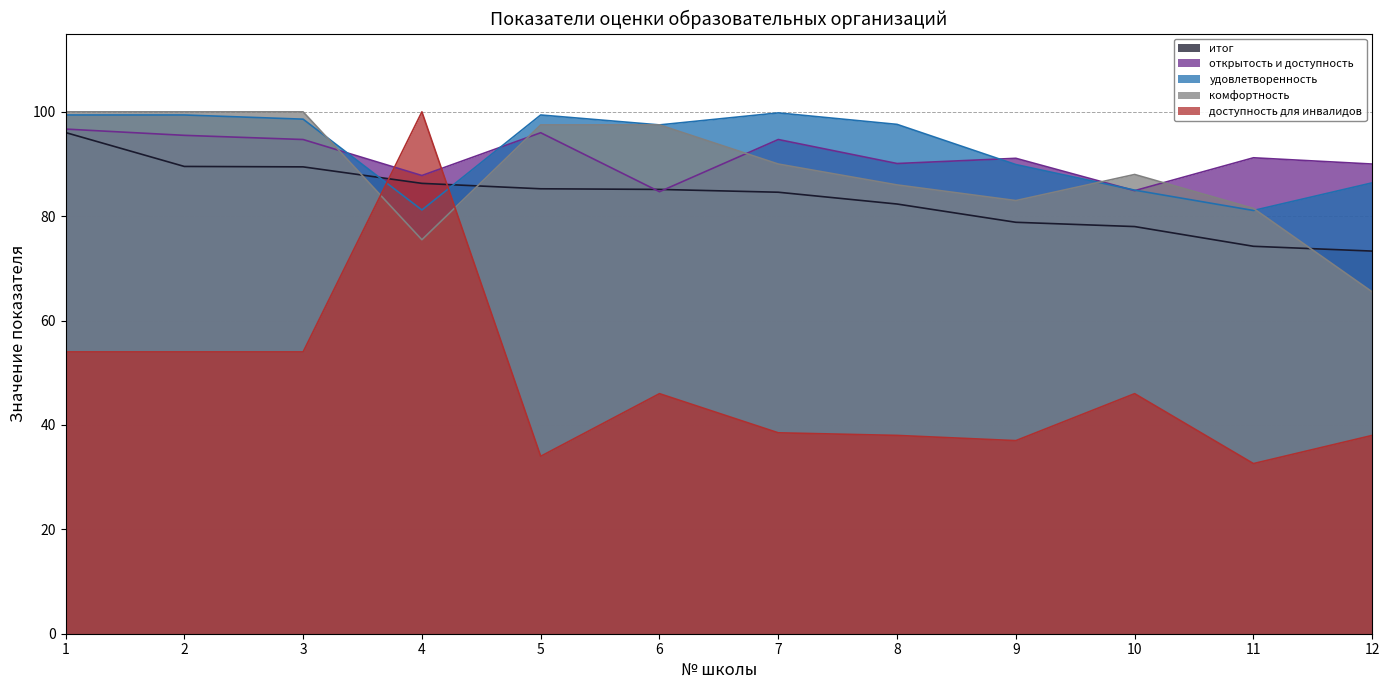

What is the minimum value for комфортность?

65.5